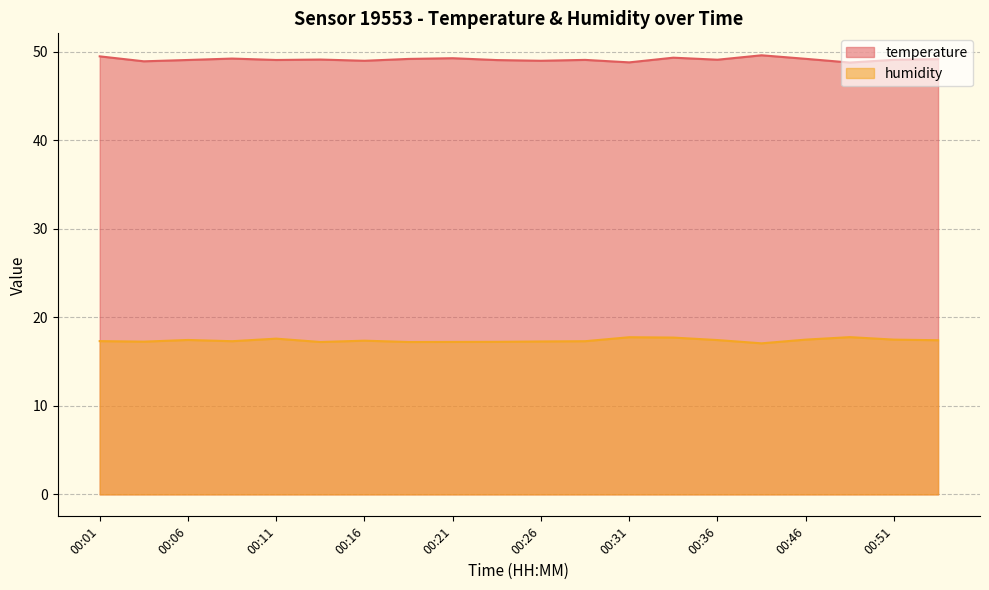

At 00:48, list the series in order from largest to smallest.

temperature, humidity